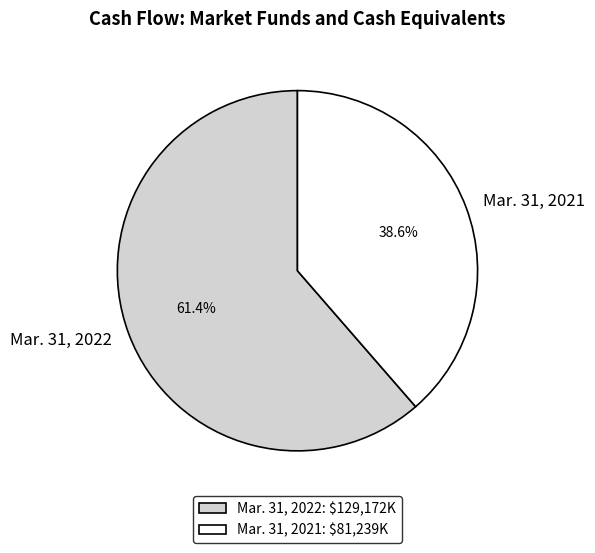

To the nearest percent, what portion does Mar. 31, 2021 represent?

39%